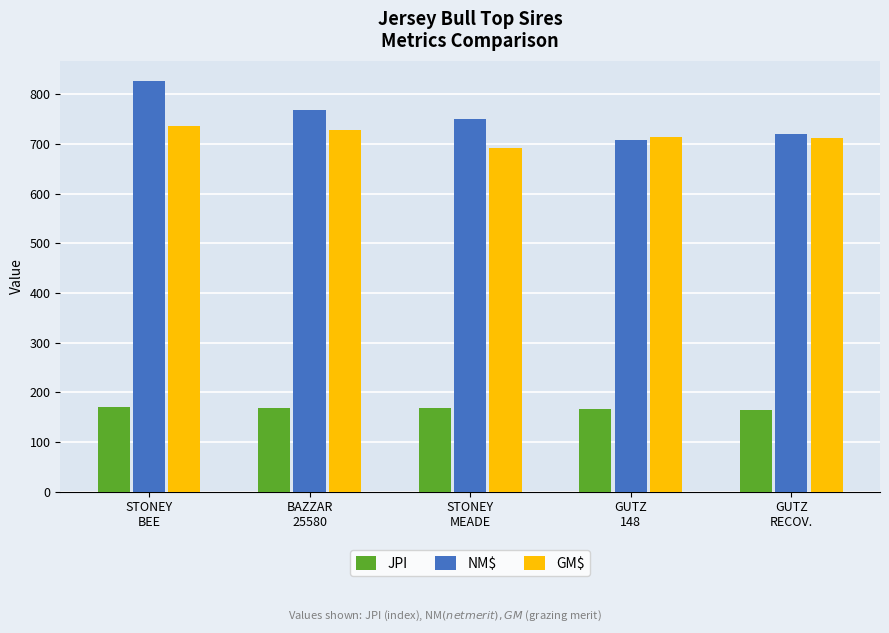

What value does the NM$ series have at STONEY
BEE, to the nearest 5?

825